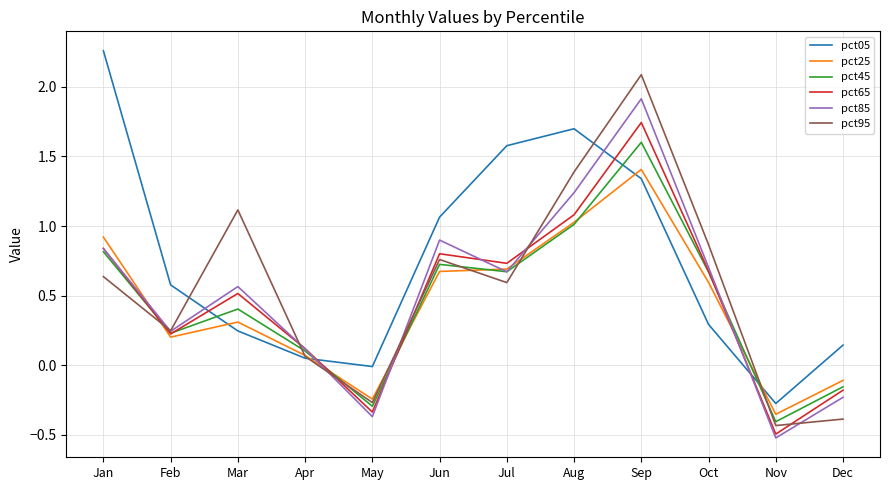

Which category has the highest value in the pct25 series?

Sep